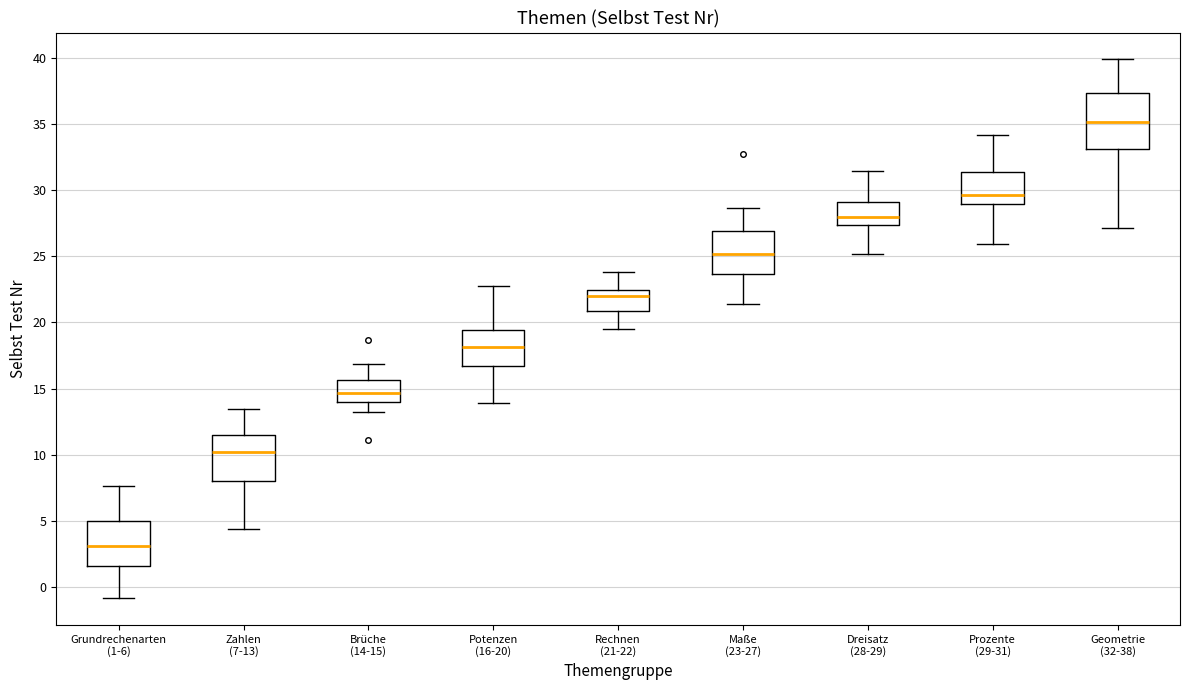

Which box's median line is the highest?

Geometrie (32-38)